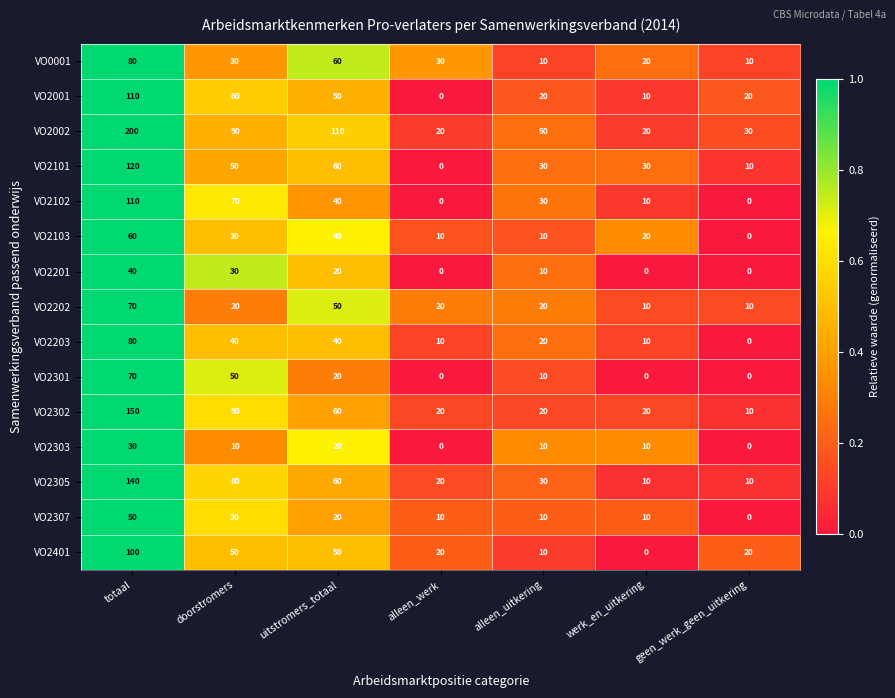

True or false: VO0001 has a value of 6 at alleen_uitkering.

False